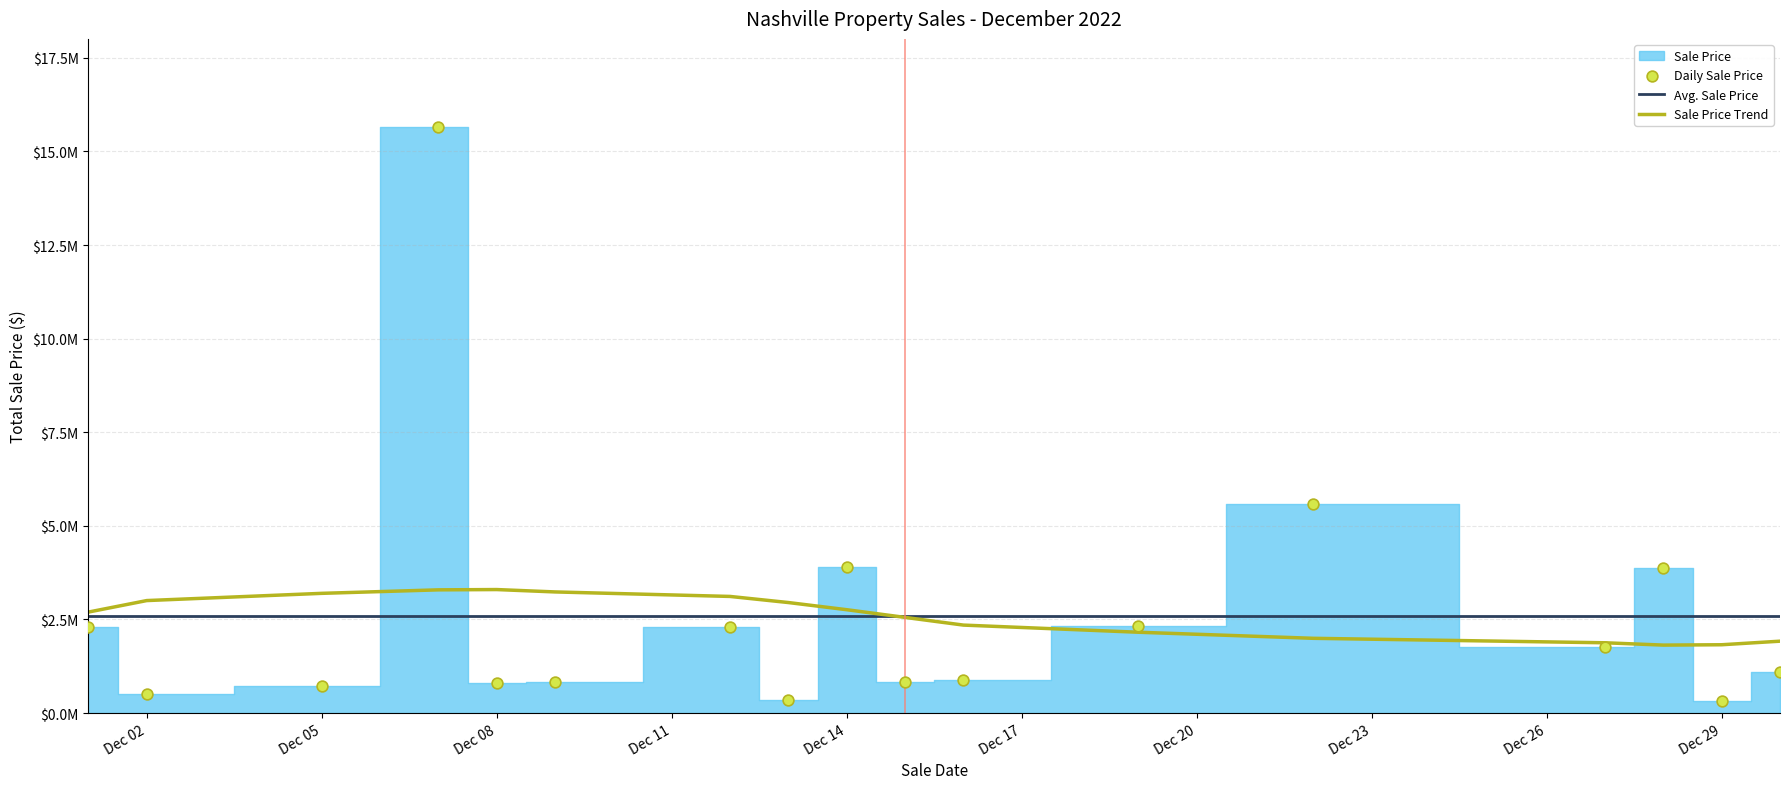

Between 2022-12-09 and 2022-12-07, which is larger?

2022-12-07